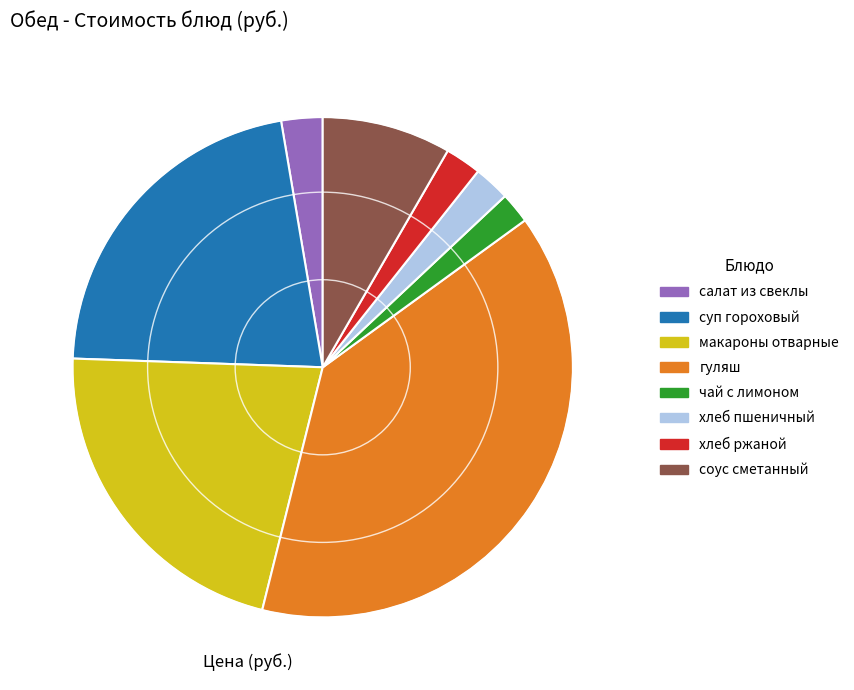

Count the number of slices in the pie.

8